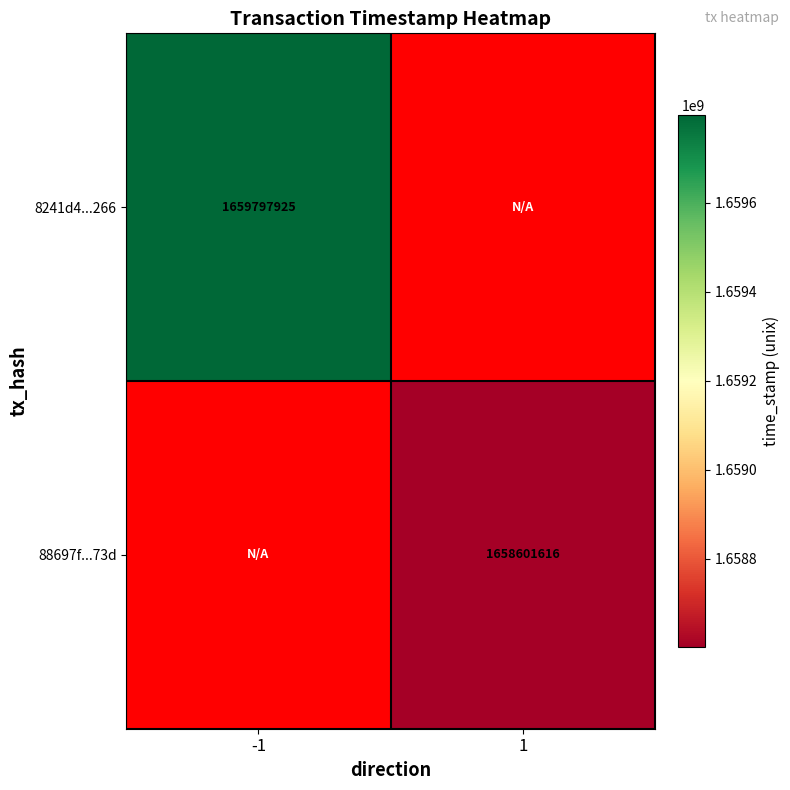

Is it true that 8241d4...266 equals 1659797925 at -1?

True